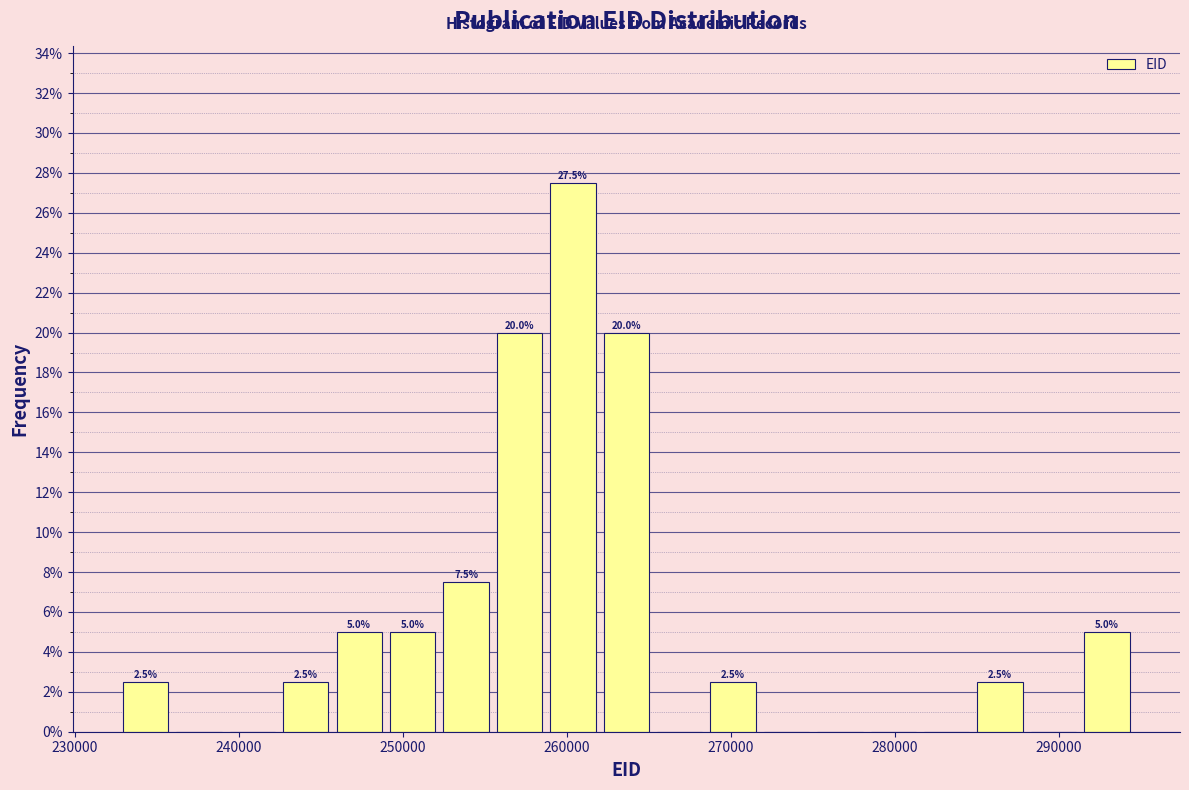

Around what value on the x-axis is the tallest bar? Give the approximate position of its centre, as read against the axis.

260000